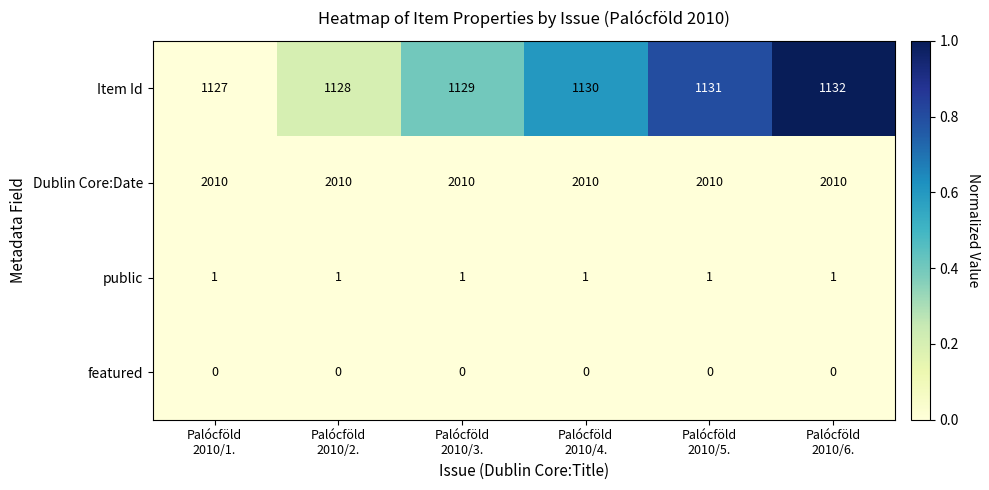

Count the Item Id values in the range 1128 to 1131.

4